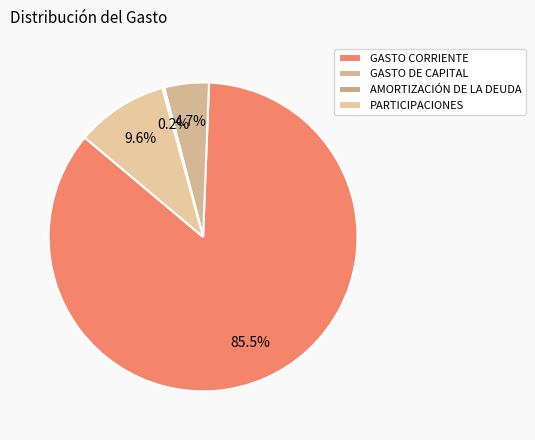

Is the sum of GASTO DE CAPITAL and PARTICIPACIONES greater than half?

No